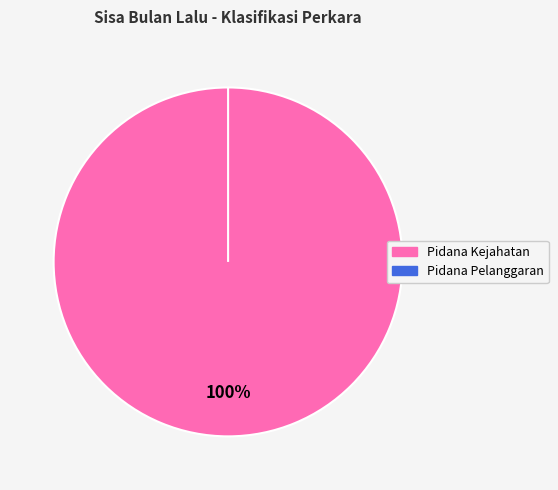

How many slices are in this pie chart?

2